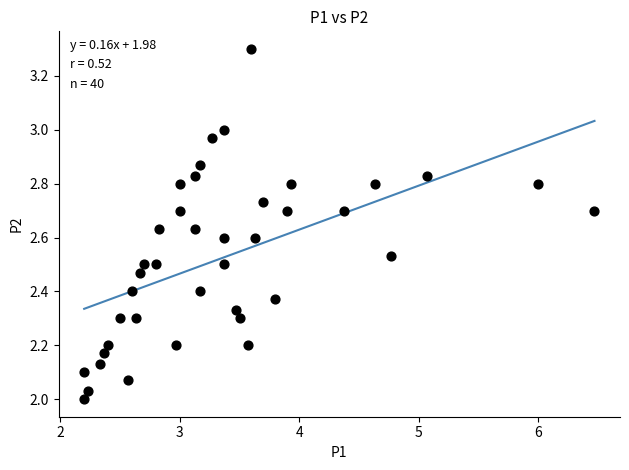

What is the range of X values (max minus min)?

4.3